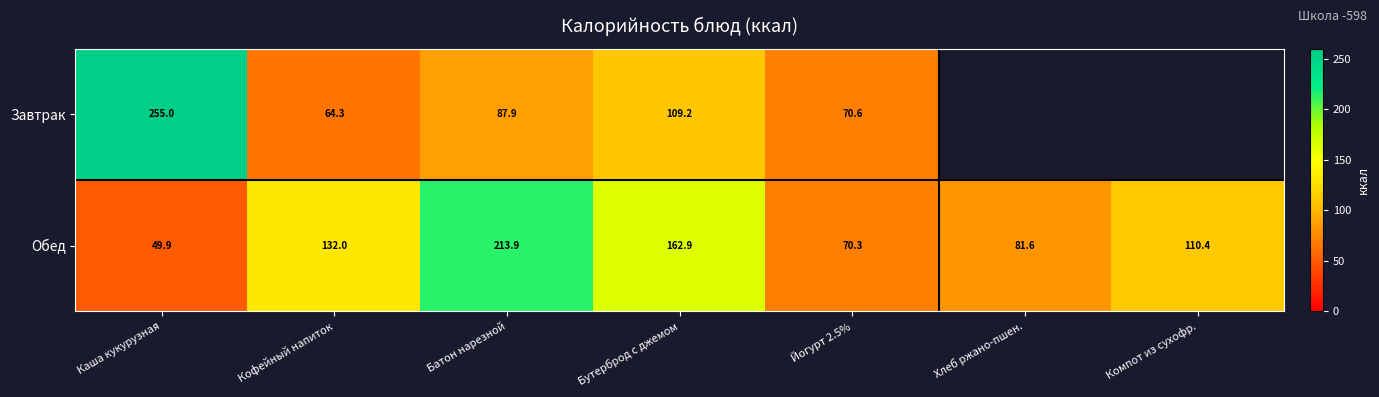

Which has a higher value, Хлеб ржано-пшен. or Йогурт 2.5%?

Йогурт 2.5%